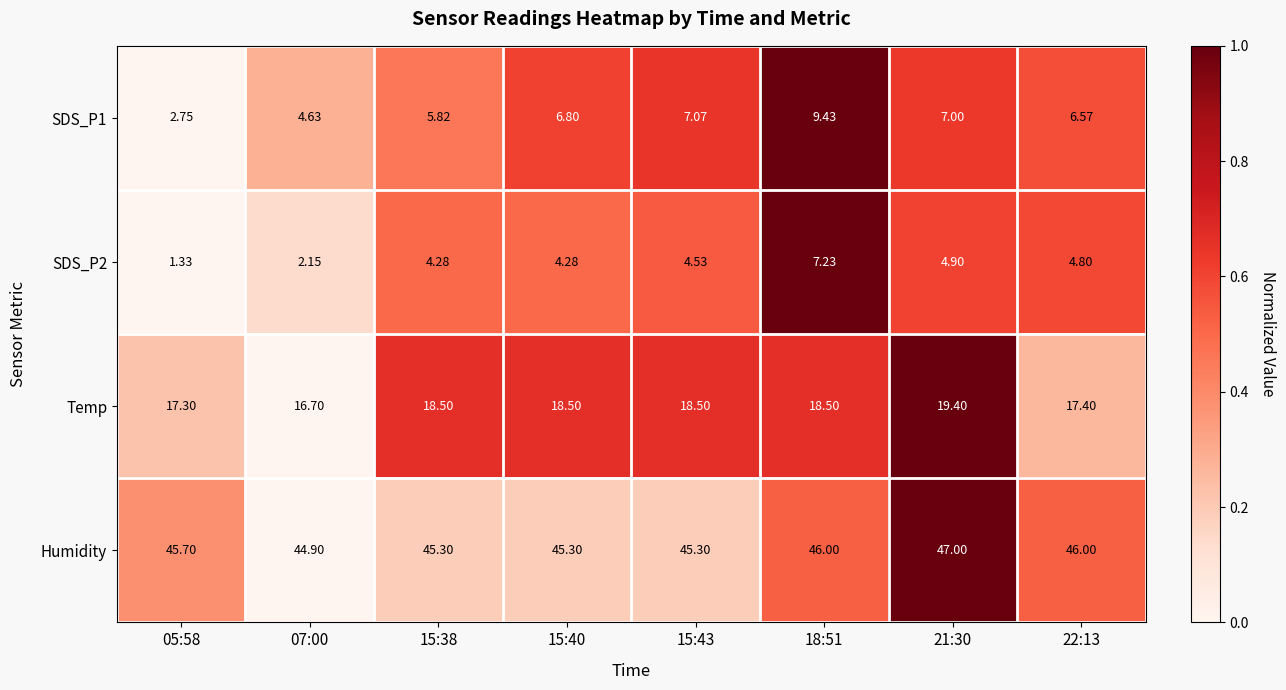

List the series in order of their peak value, lowest first.

SDS_P2, SDS_P1, Temp, Humidity